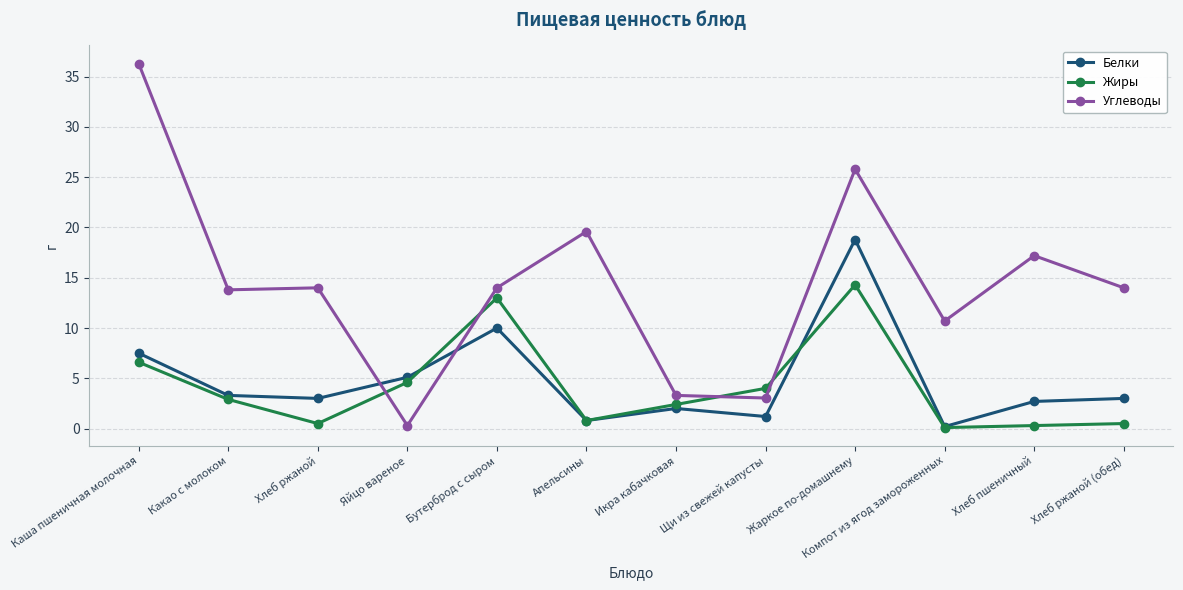

How many distinct data groups are displayed?

3